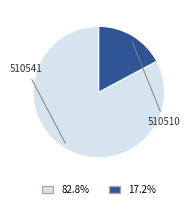

Is there any slice that represents more than half of the pie?

Yes